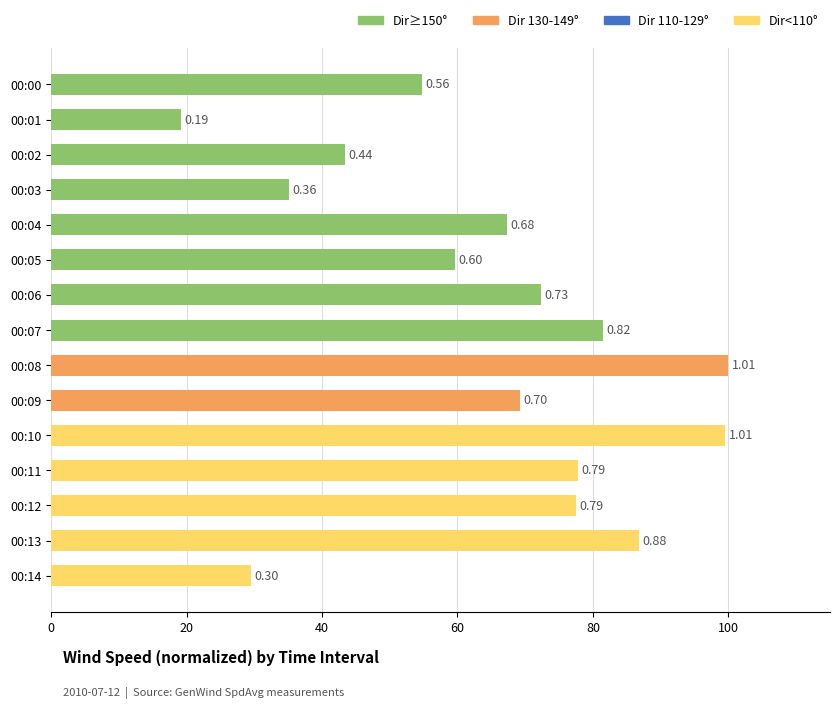

How many bars are there in total?

15